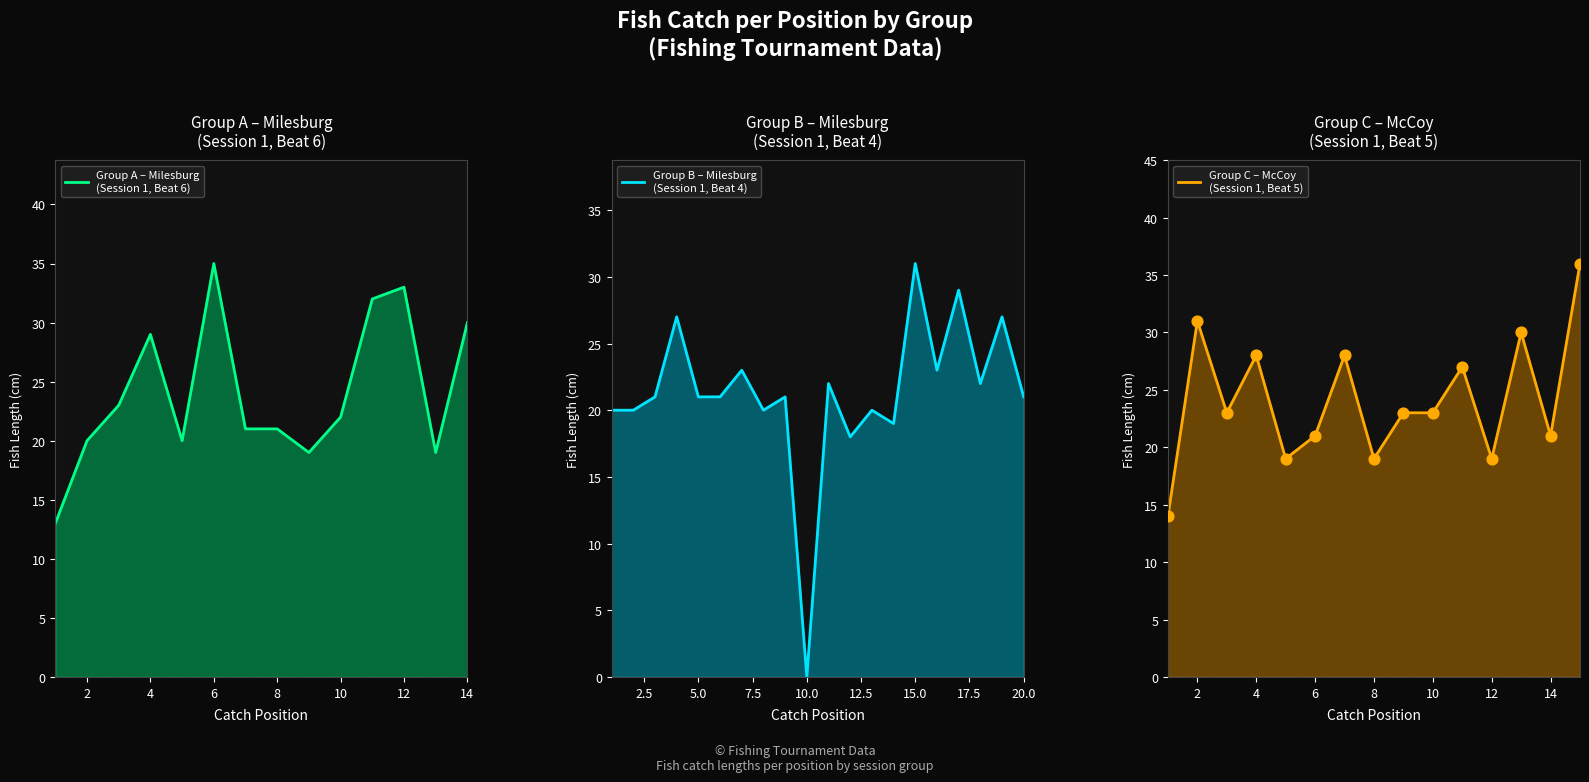

At which category is the sum across all series the highest?

4